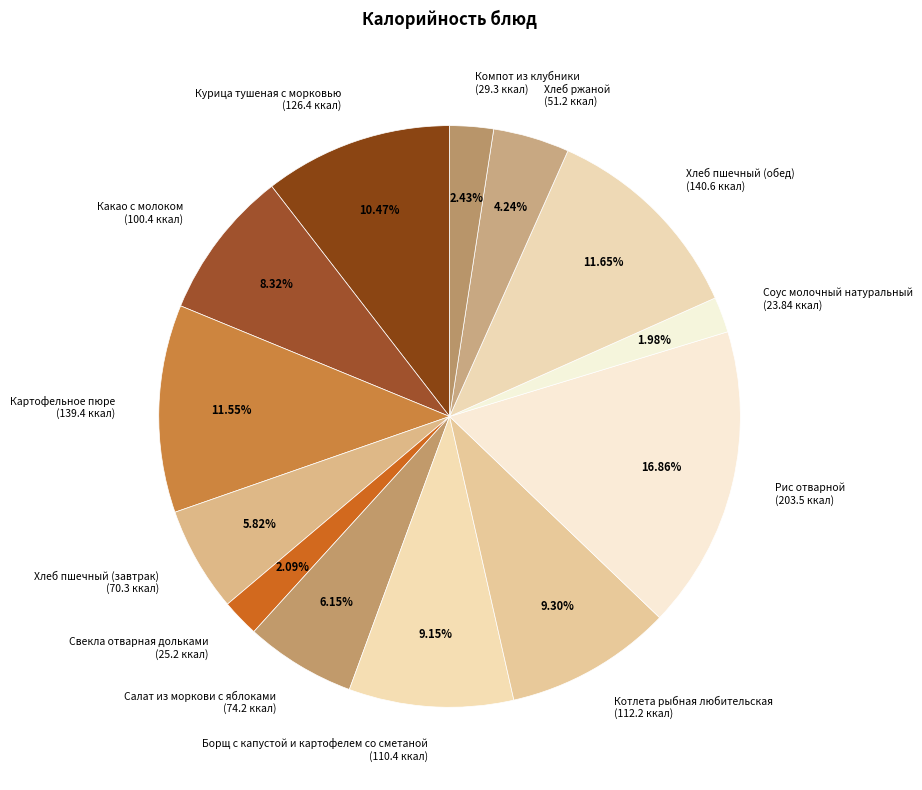

Which has a higher value, Хлеб пшечный (завтрак) or Свекла отварная дольками?

Хлеб пшечный (завтрак)